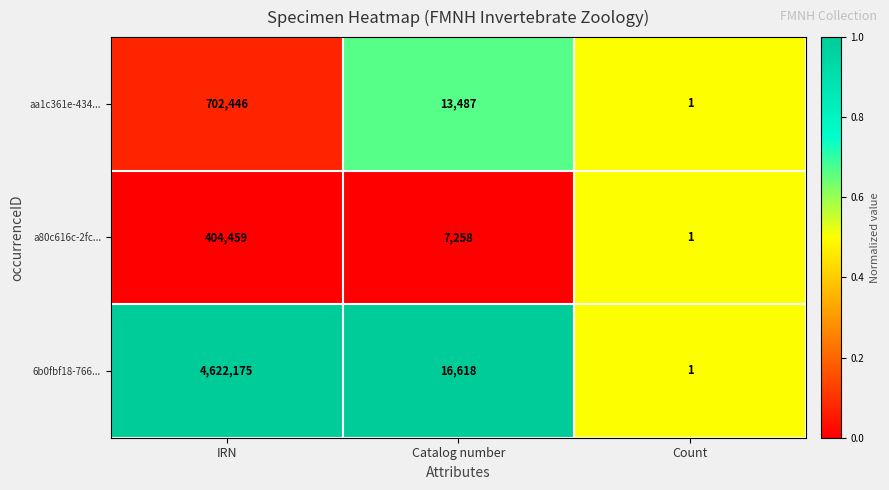

Reading left to right, extract all data points from this chart.

aa1c361e-434...: IRN=702446	Catalog number=13487	Count=1
a80c616c-2fc...: IRN=404459	Catalog number=7258	Count=1
6b0fbf18-766...: IRN=4622175	Catalog number=16618	Count=1